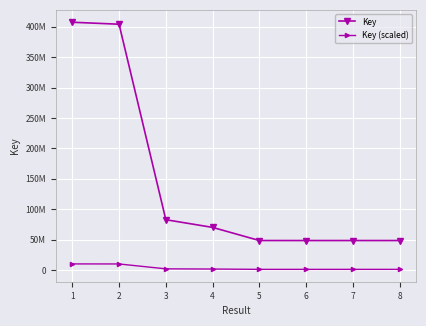

True or false: Key (scaled) has more than 0 interior local peaks.

False